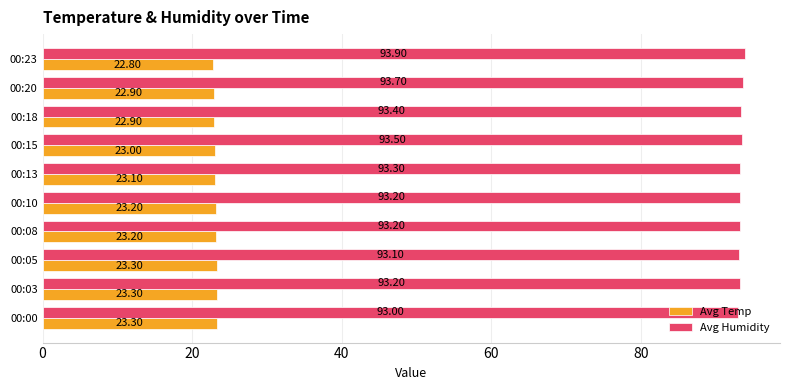

Which series has the largest total across all categories?

Avg Humidity